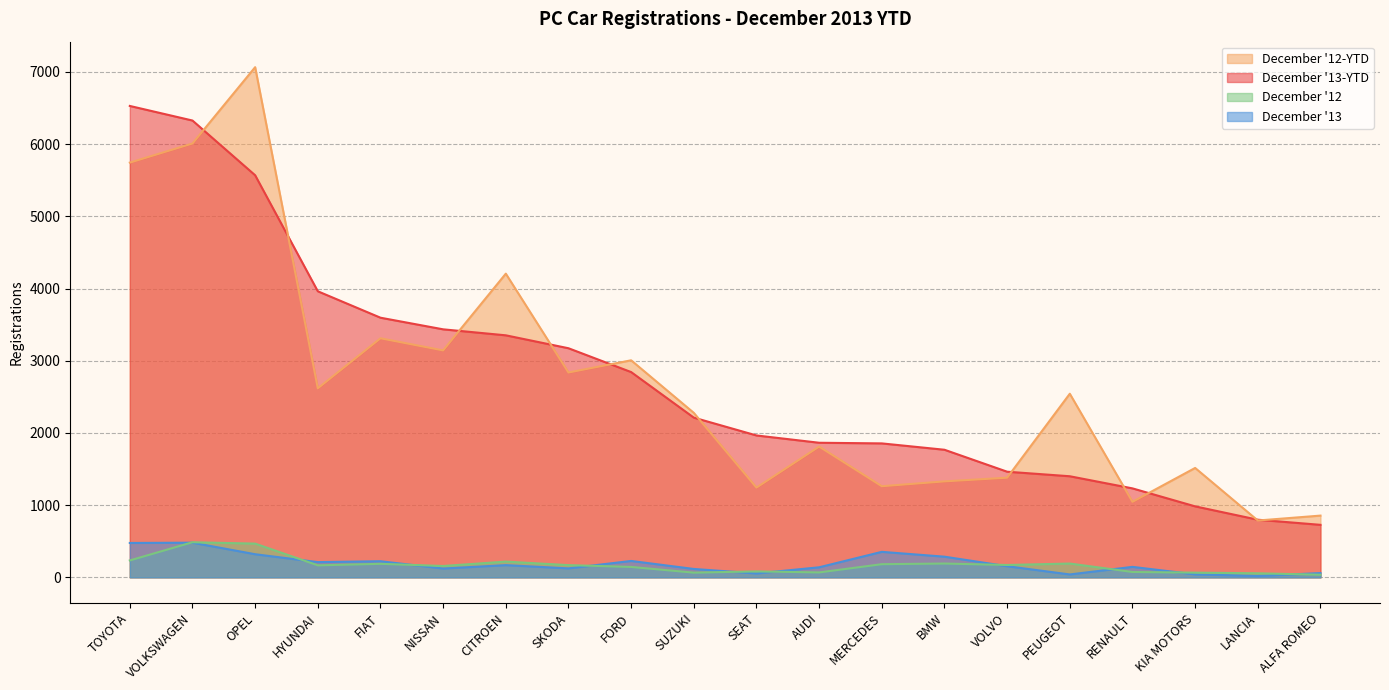

What is the label of the 17th point from the right?

HYUNDAI